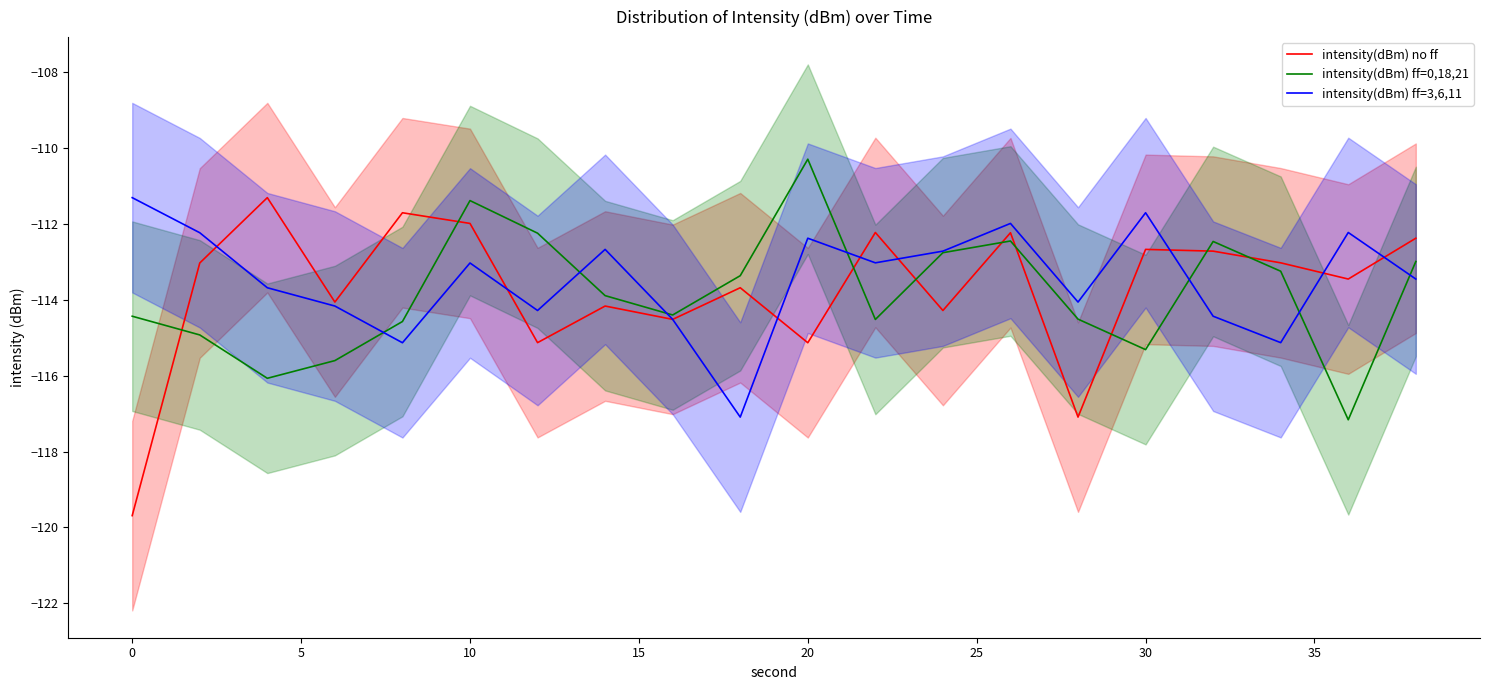

The value of intensity(dBm) ff=3,6,11 at 20 is -155.1. True or false?

False